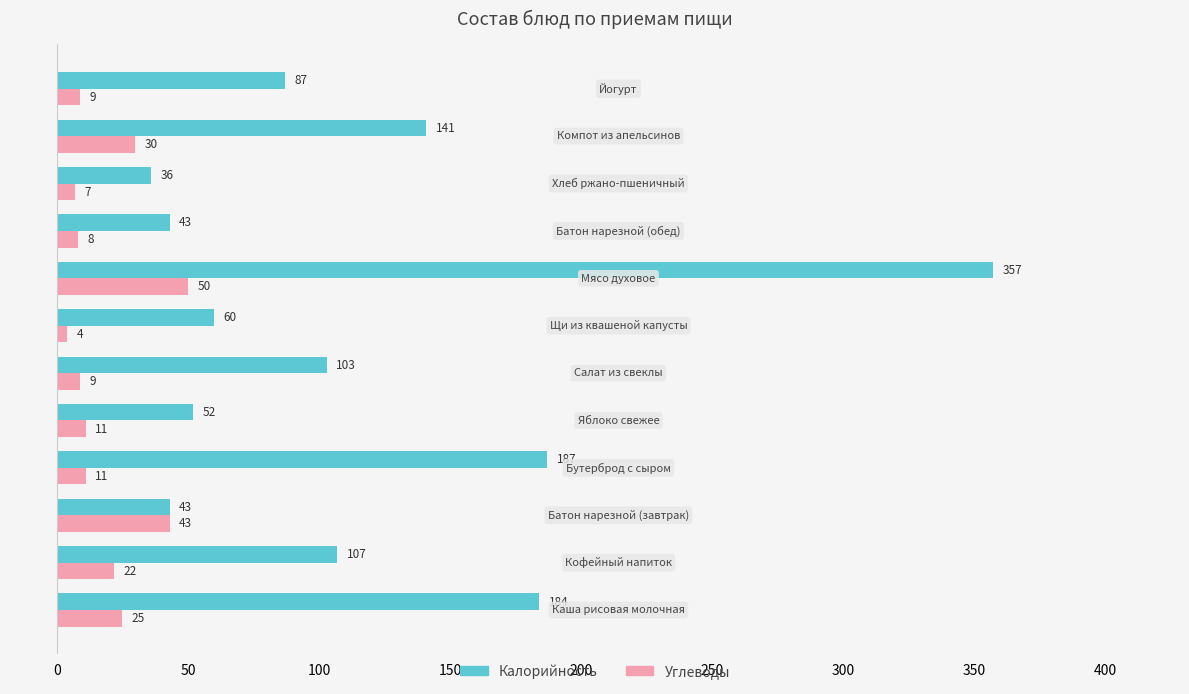

At how many categories does at least one series exceed 13?

12